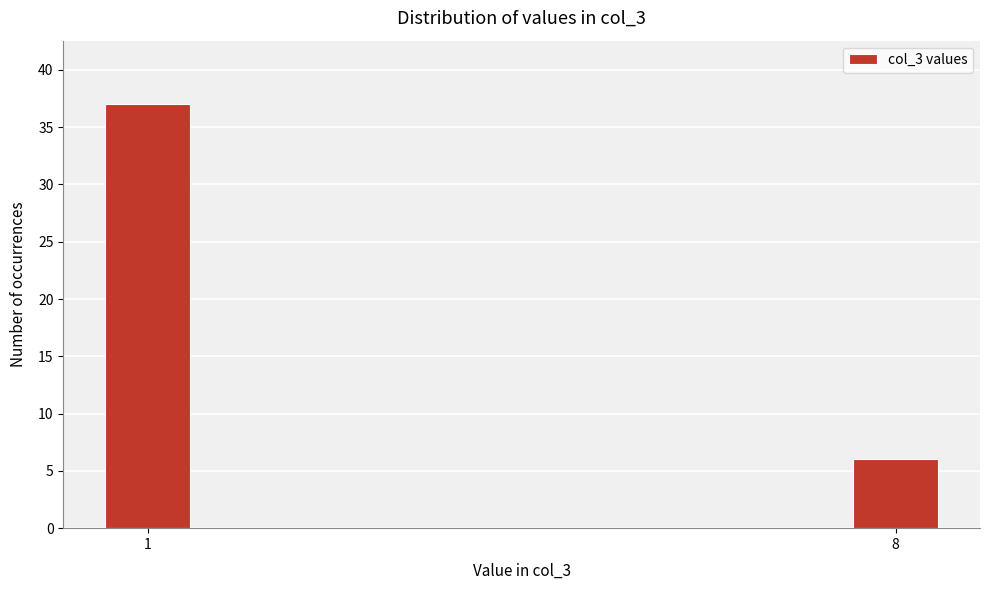

Reading left to right, transcribe all the data shown in this chart.

1=37	8=6